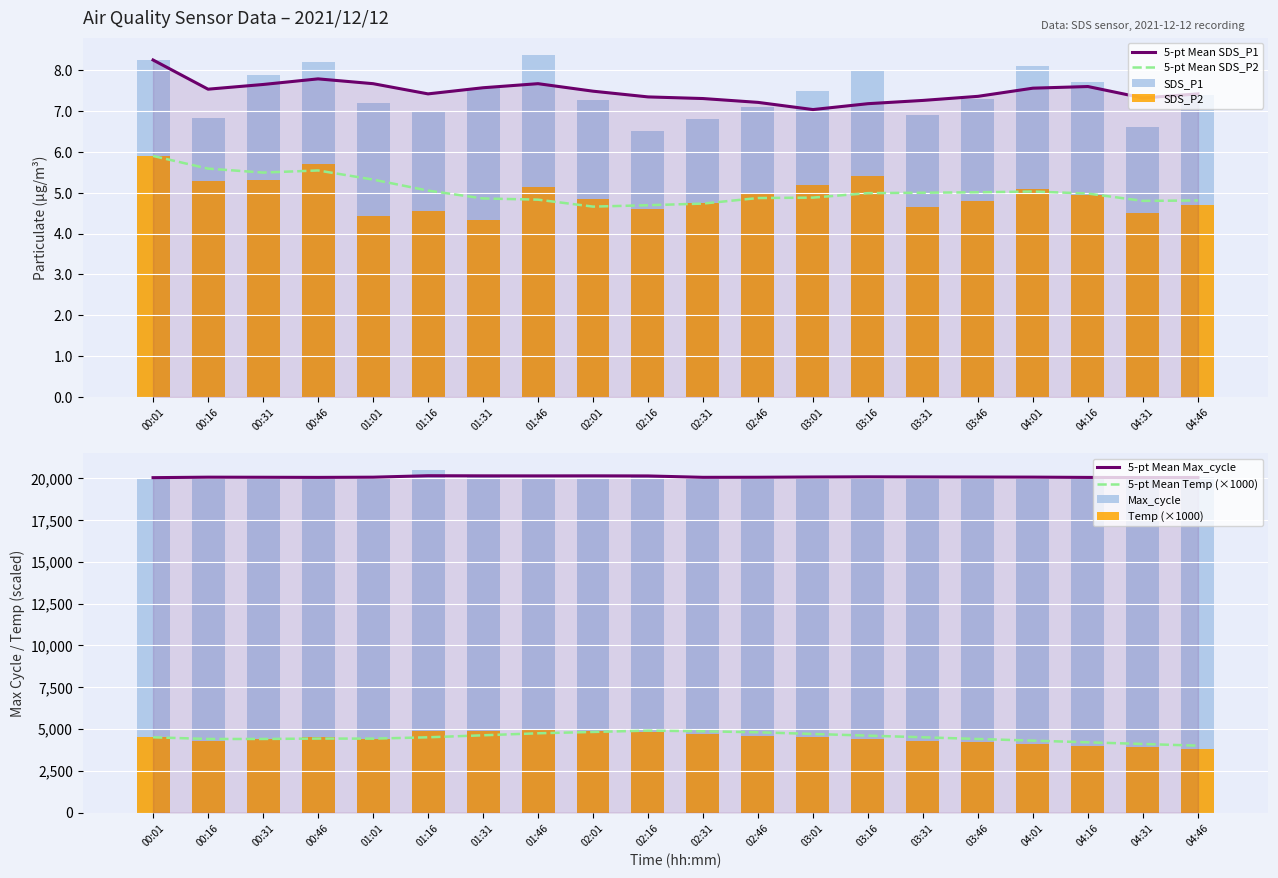

What is the difference between the SDS_P1 values at 02:31 and 00:46?

1.4